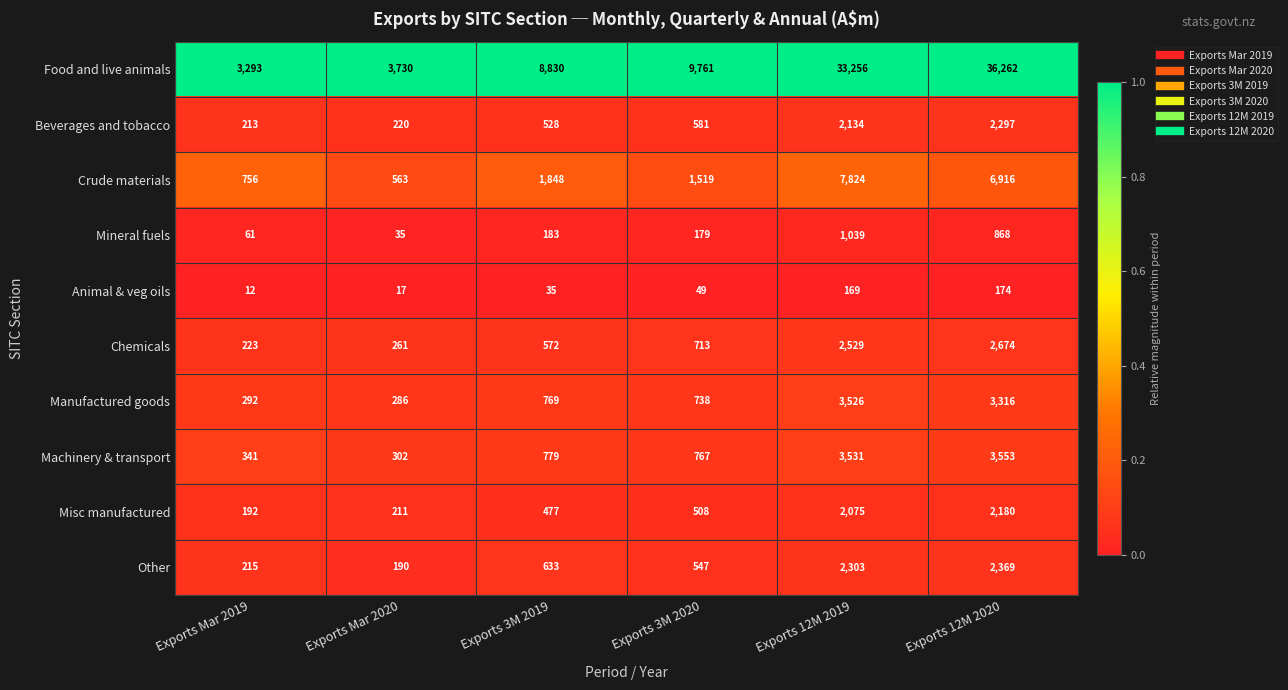

Which label corresponds to the largest value in the chart?

Exports 12M 2020